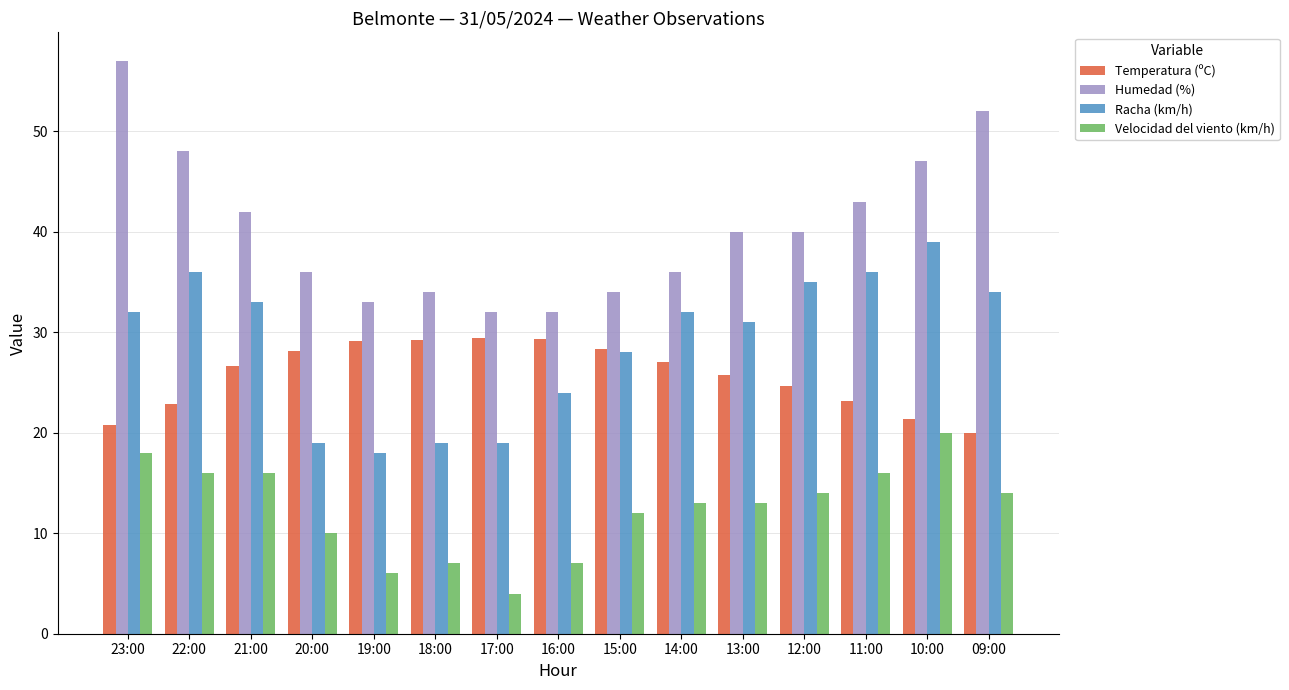

What are all the series names shown in the legend?

Temperatura (ºC), Humedad (%), Racha (km/h), Velocidad del viento (km/h)